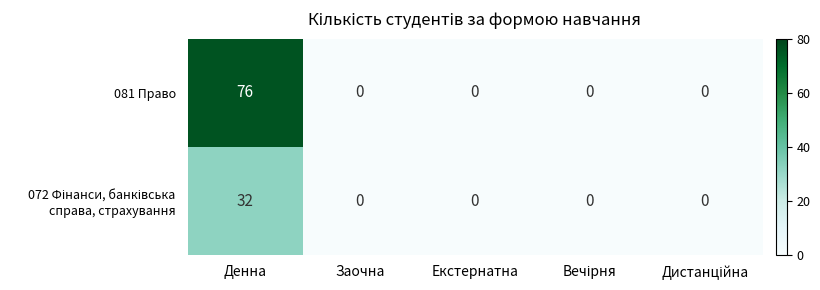

What is the spread (max minus min) of values at Денна?

44